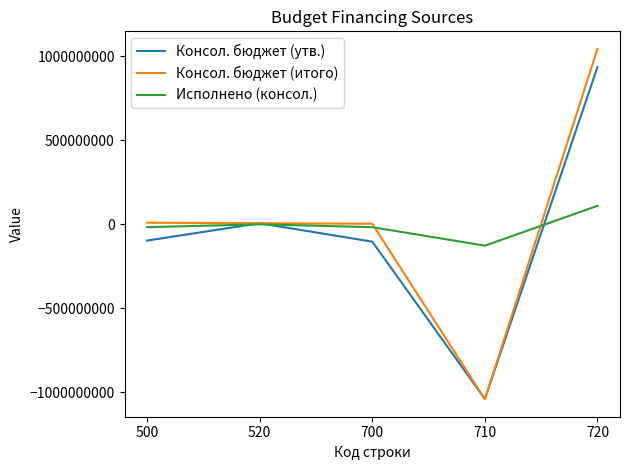

What is the lowest value of the Исполнено (консол.) series?

-126884666.8